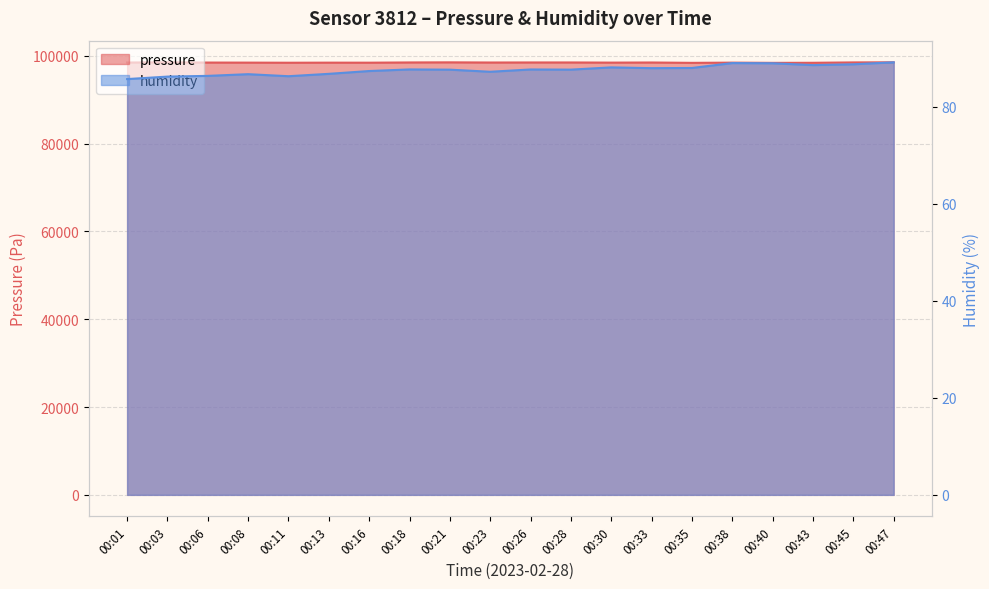

List the series in order of their peak value, highest first.

pressure, humidity